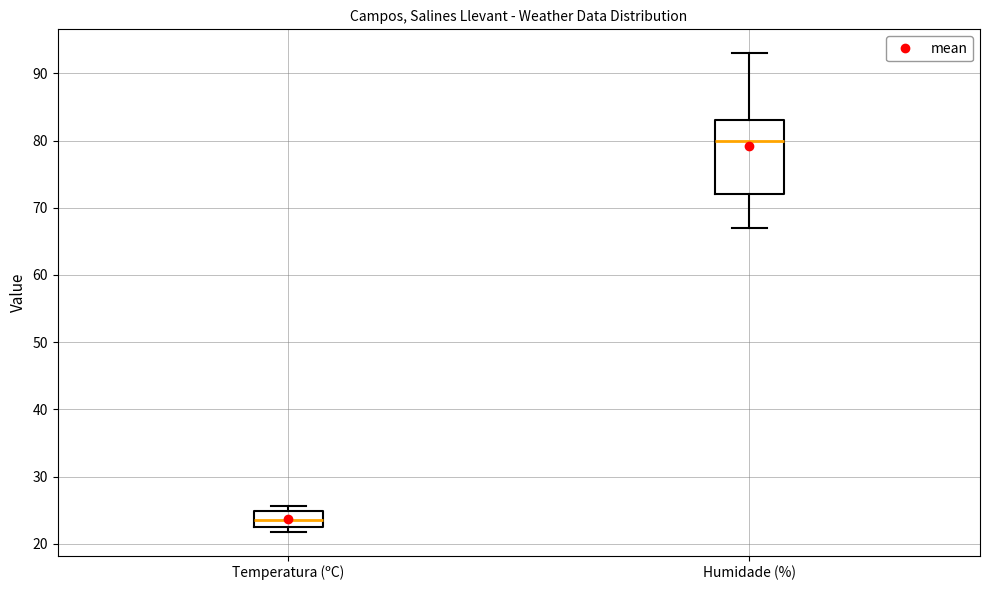

Reading left to right, transcribe this box plot: for each box, give where its median line is, the range the box spans, and where its two whiskers end, as read against the y-axis. The values are not printed on the chart, so give them approximately, as read against the axis.

Temperatura (ºC): median 24, box 22 to 25, whiskers 22 (just below the box's lower edge) to 26
Humidade (%): median 80, box 72 to 83, whiskers 67 to 93